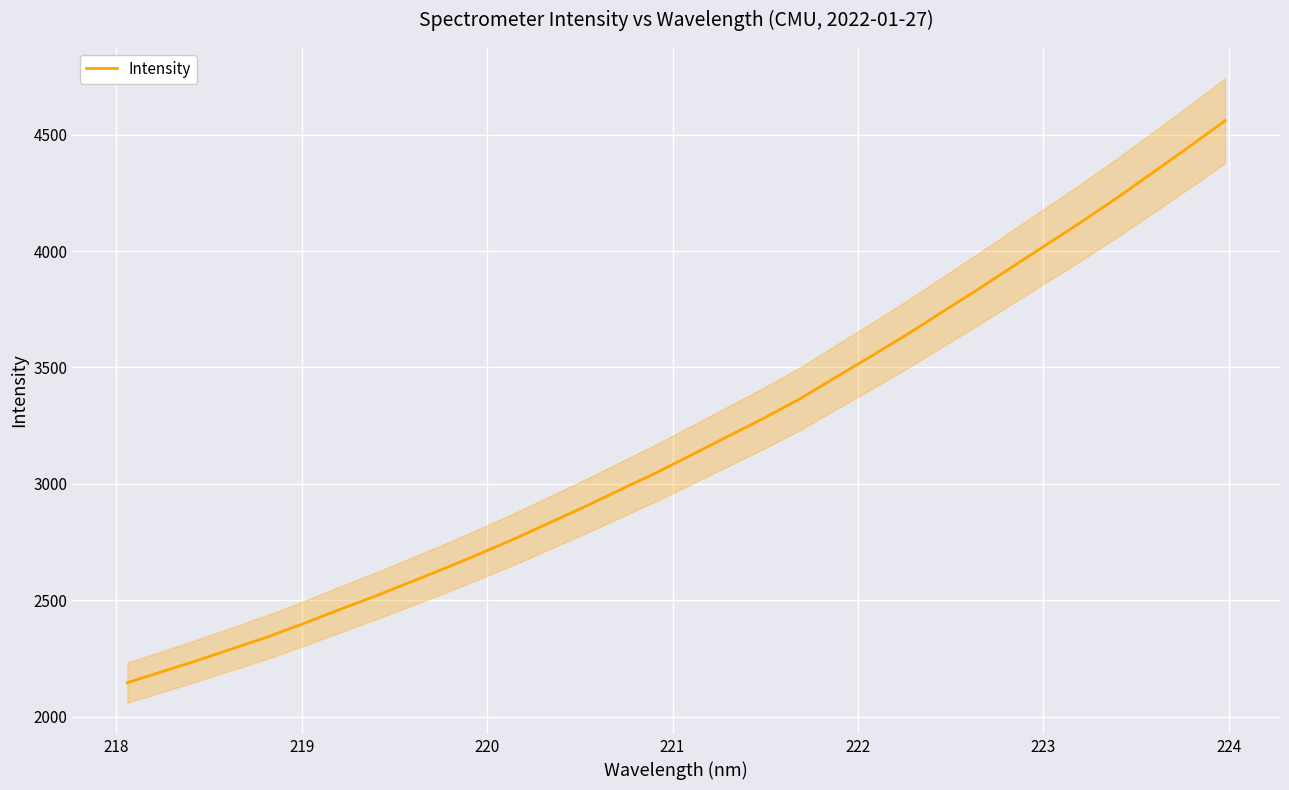

How many values are below 3130?

16